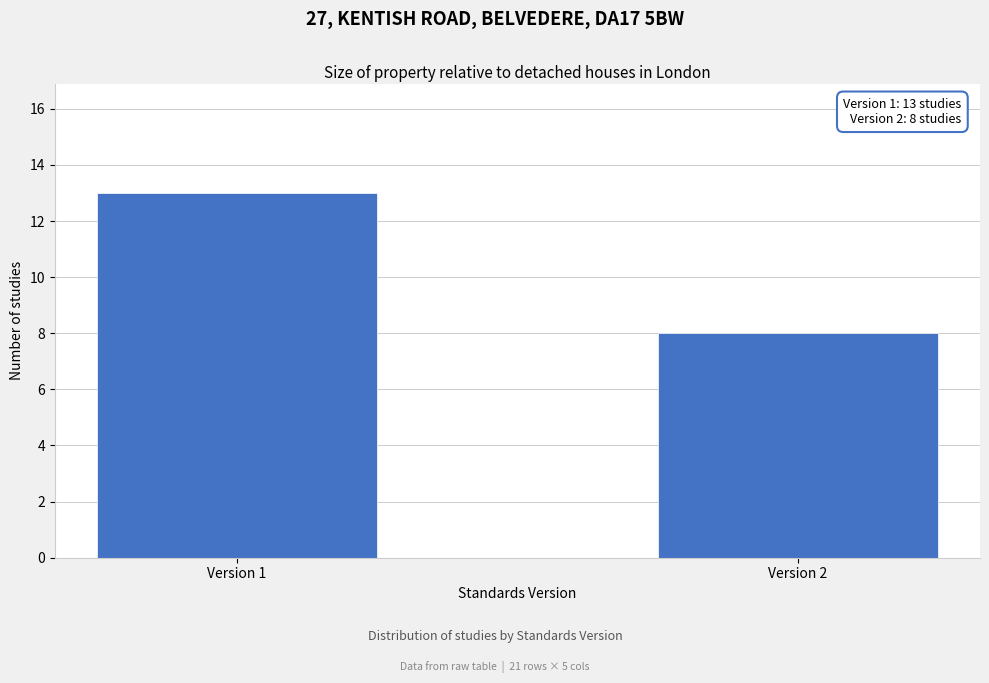

Reading right to left, list all the values displayed in this chart.

Version 2=8	Version 1=13